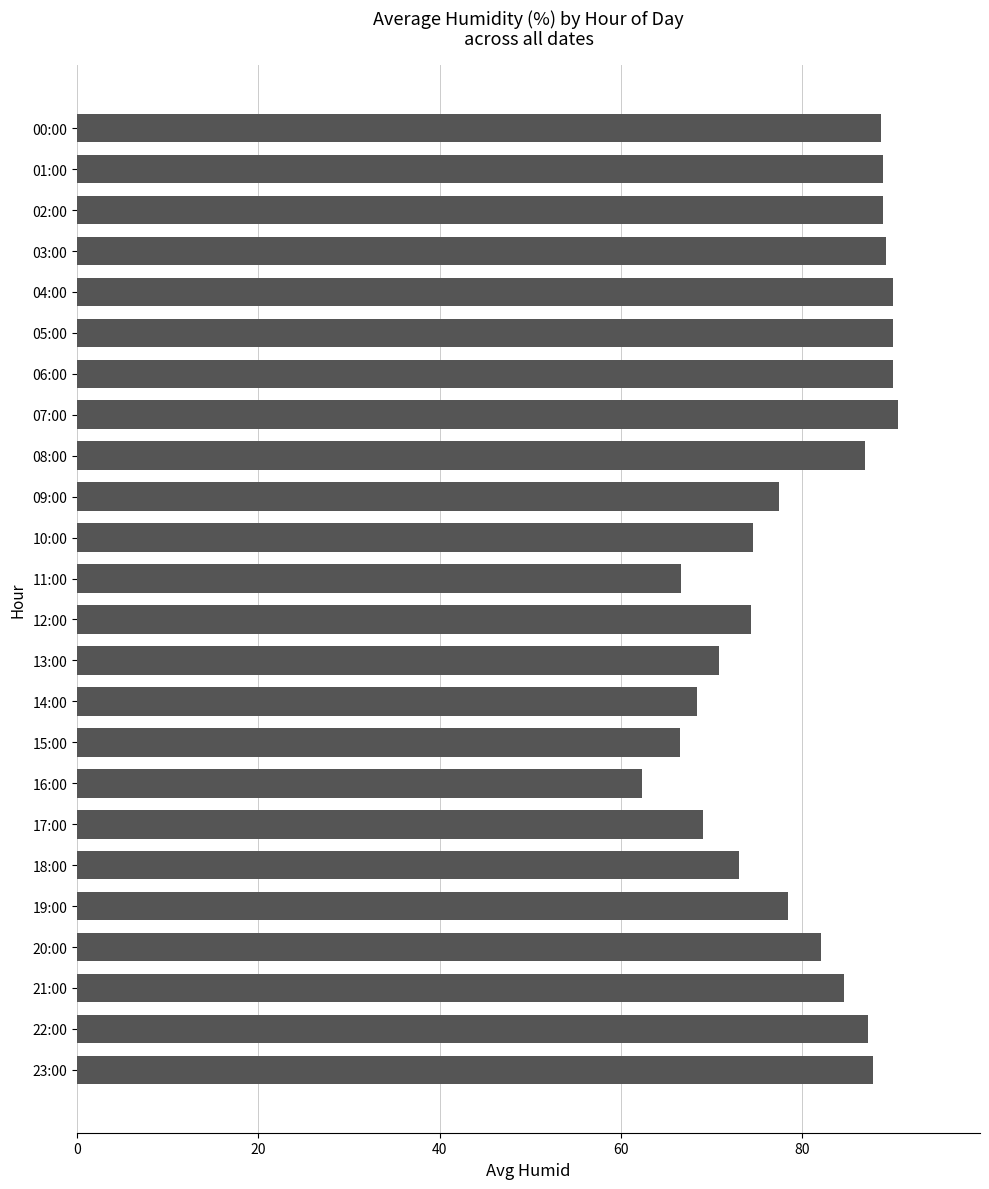

What is the label of the 16th bar from the top?

15:00